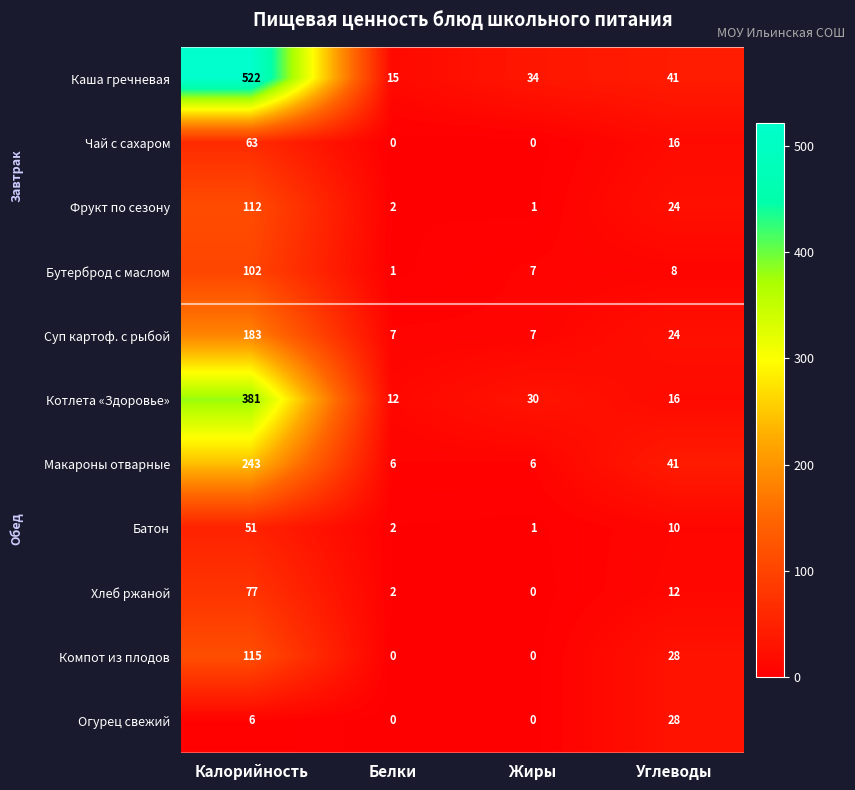

At how many categories does at least one series exceed 451?

1